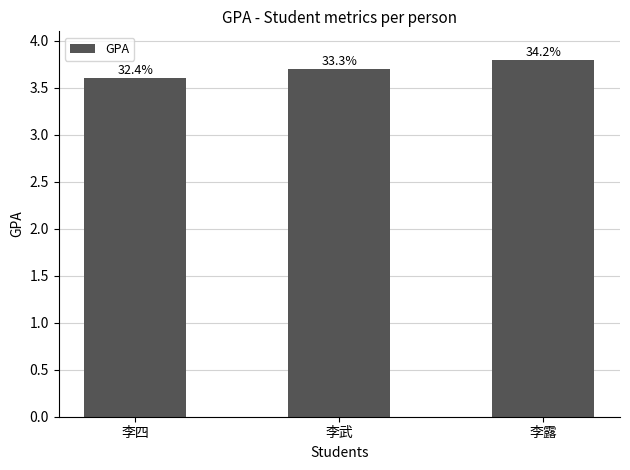

Are the bars horizontal?

No